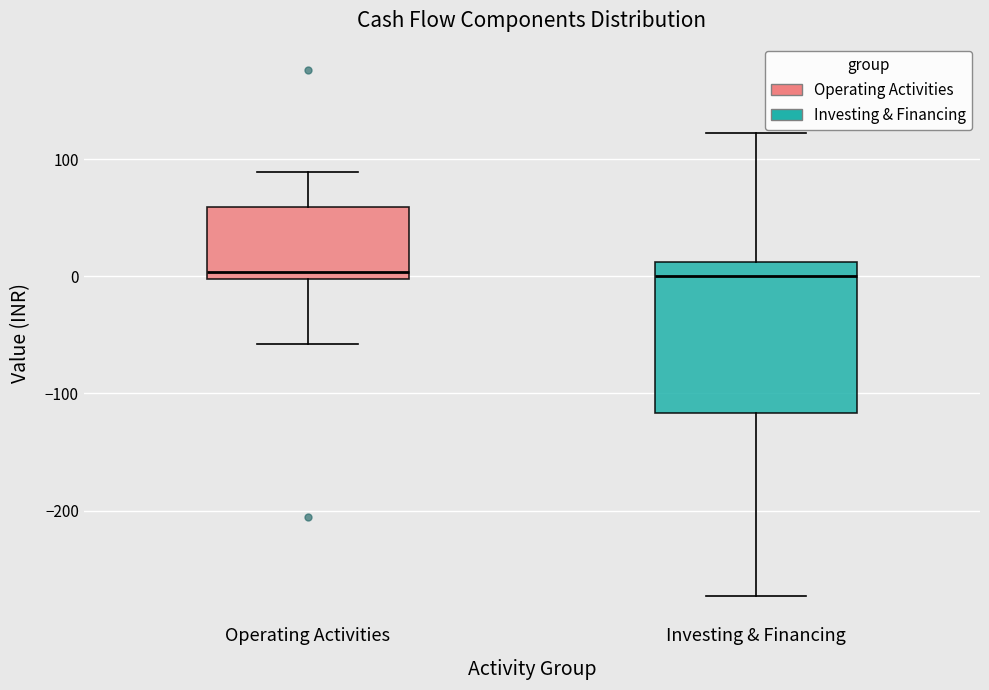

Reading left to right, read every box against the y-axis: the position of its median line, the range the box covers, and the ends of its whiskers. The values are not printed on the chart, so give them approximately, as read against the axis.

Operating Activities: median 0 (just above the box's lower edge), box 0 to 60, whiskers -60 to 90
Investing & Financing: median 0, box -120 to 10, whiskers -270 to 120